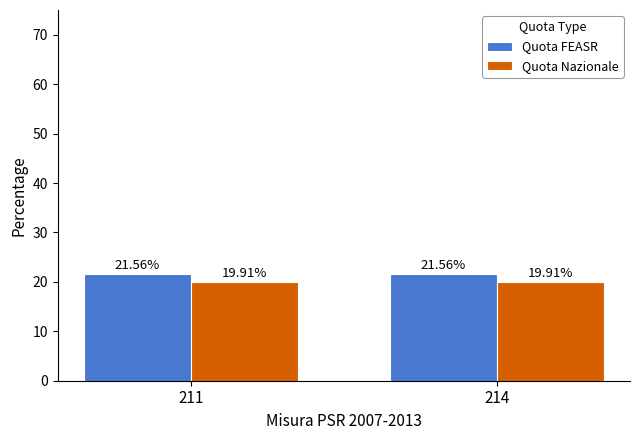

Reading left to right, what are all the values shown in this chart?

Quota FEASR: 21.6	21.6
Quota Nazionale: 19.9	19.9